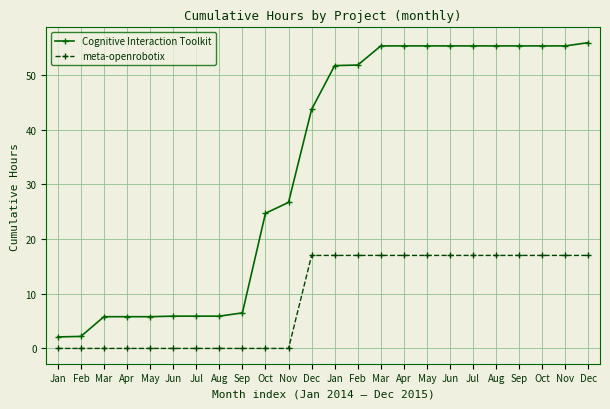

Is it true that Cognitive Interaction Toolkit equals 26.7 at Nov?

True